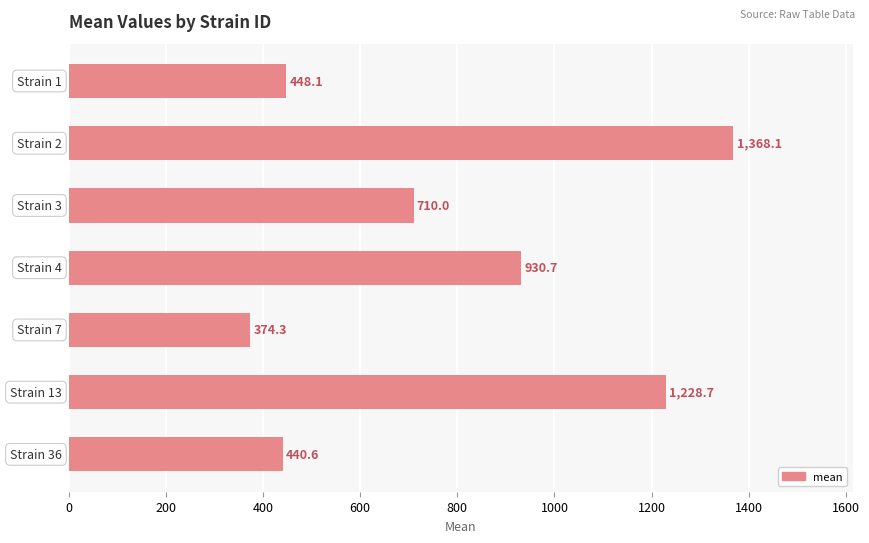

What is the minimum value shown in the chart?

374.3